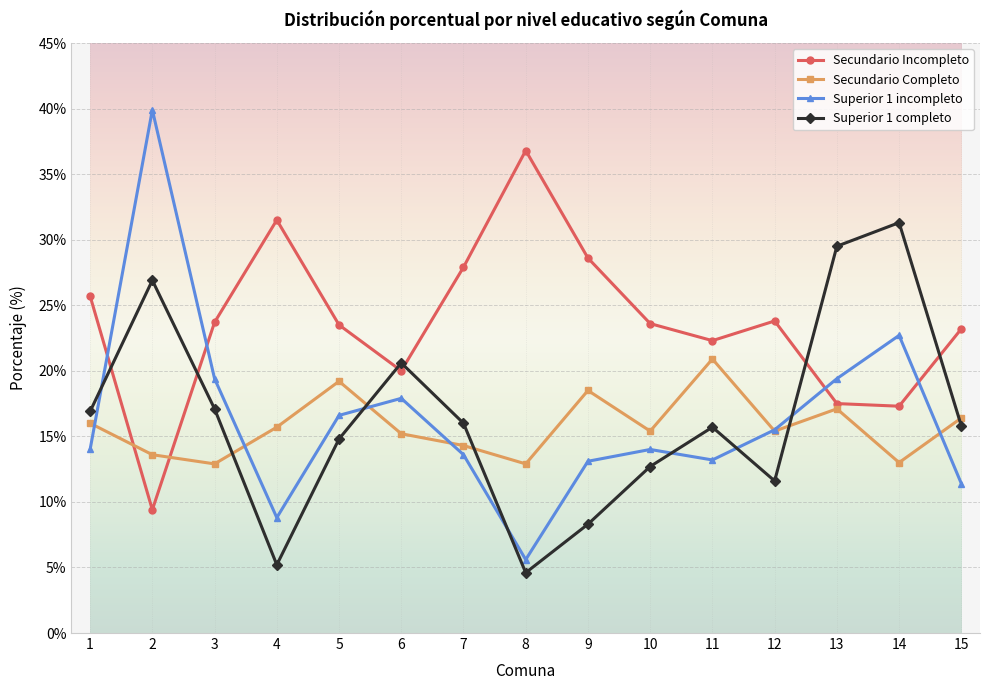

Is this an area chart (filled region under the line)?

No